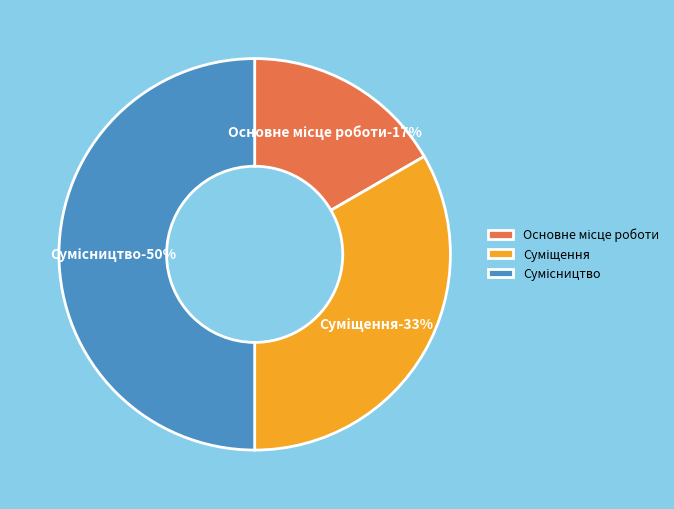

Does Сумісництво account for over 50% of the chart?

No